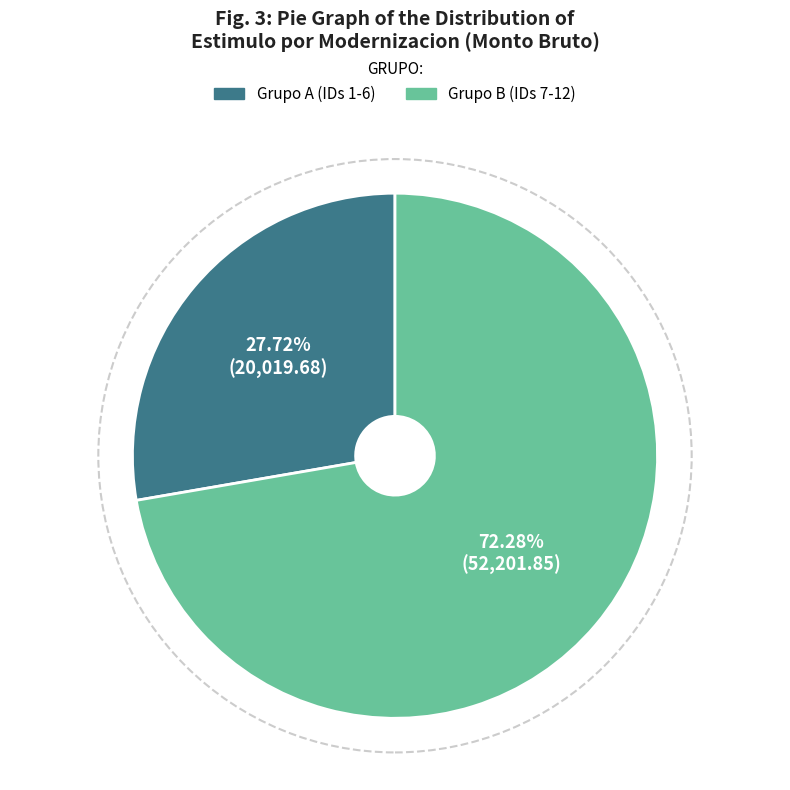

How many segments does this pie chart have?

2